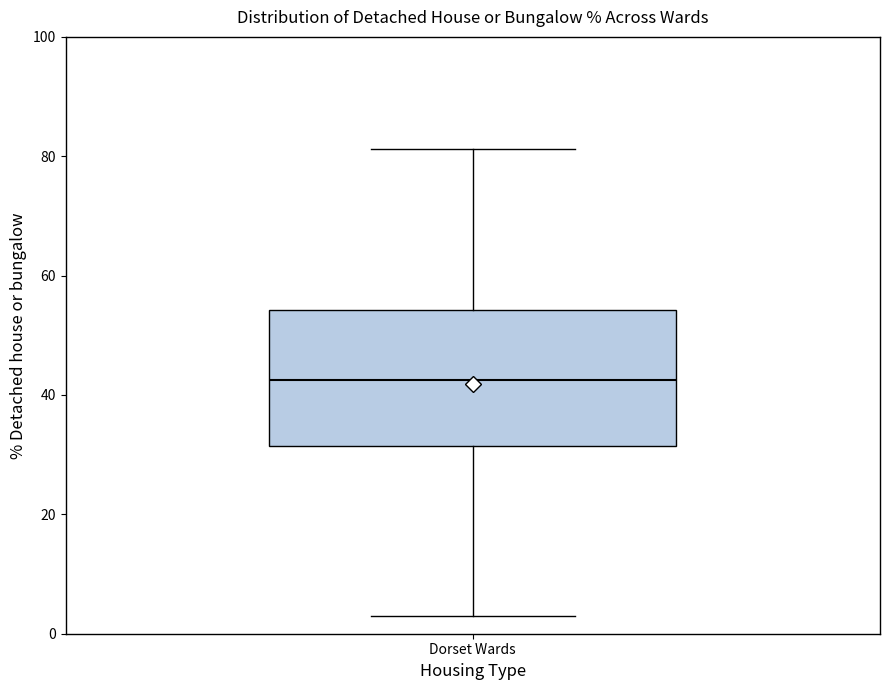

Where does the lower whisker of the box for Dorset Wards end on the y-axis? The values are not printed on the chart, so give them approximately, as read against the axis.

4